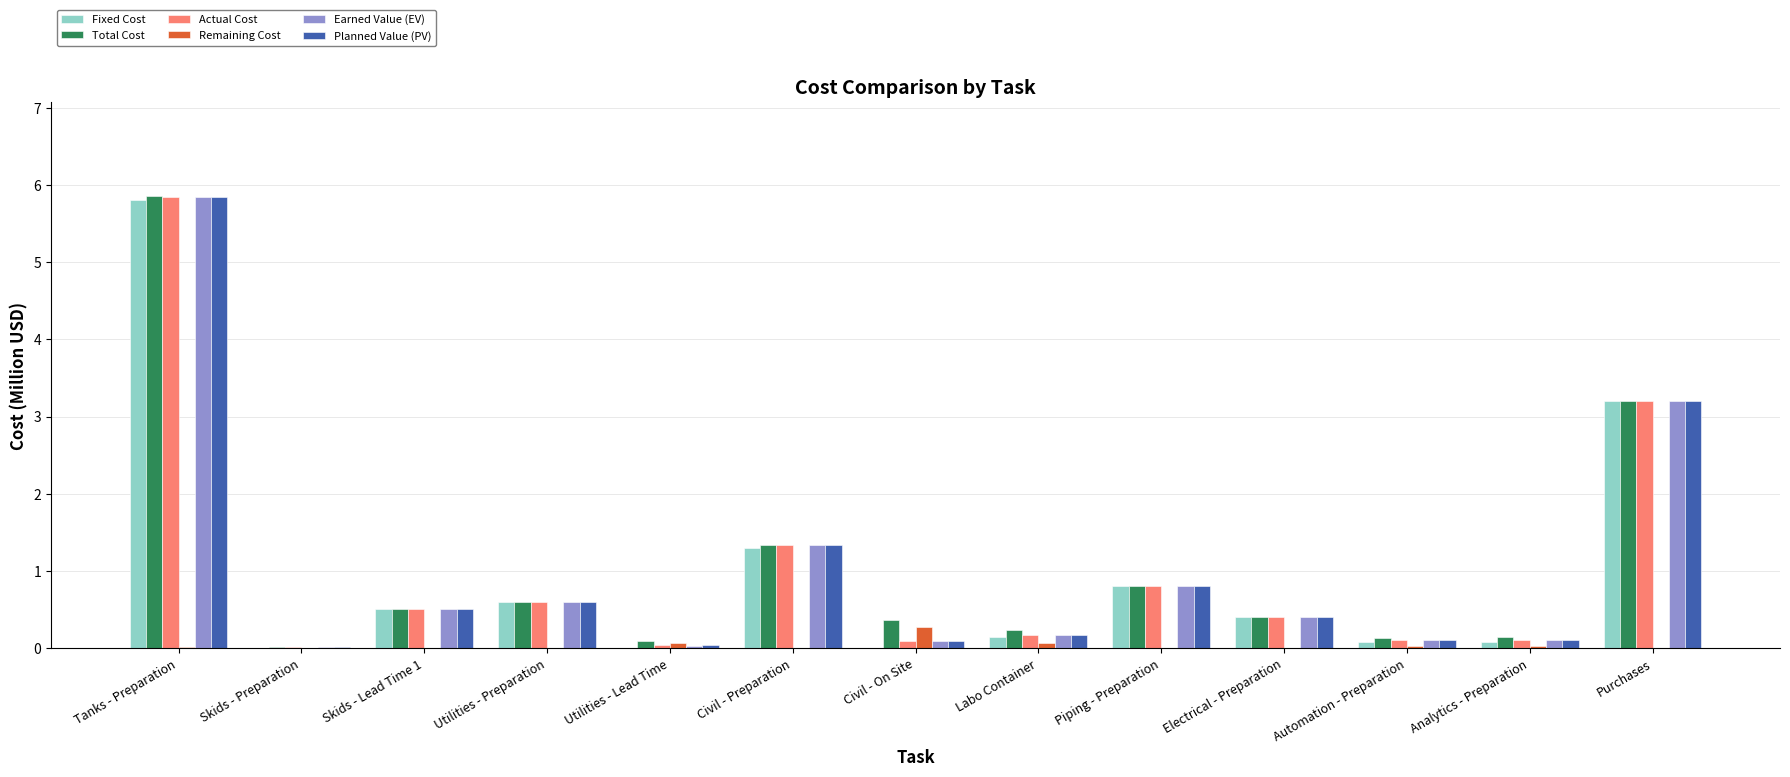

Where is Total Cost nearest to the value 2?

Civil - Preparation